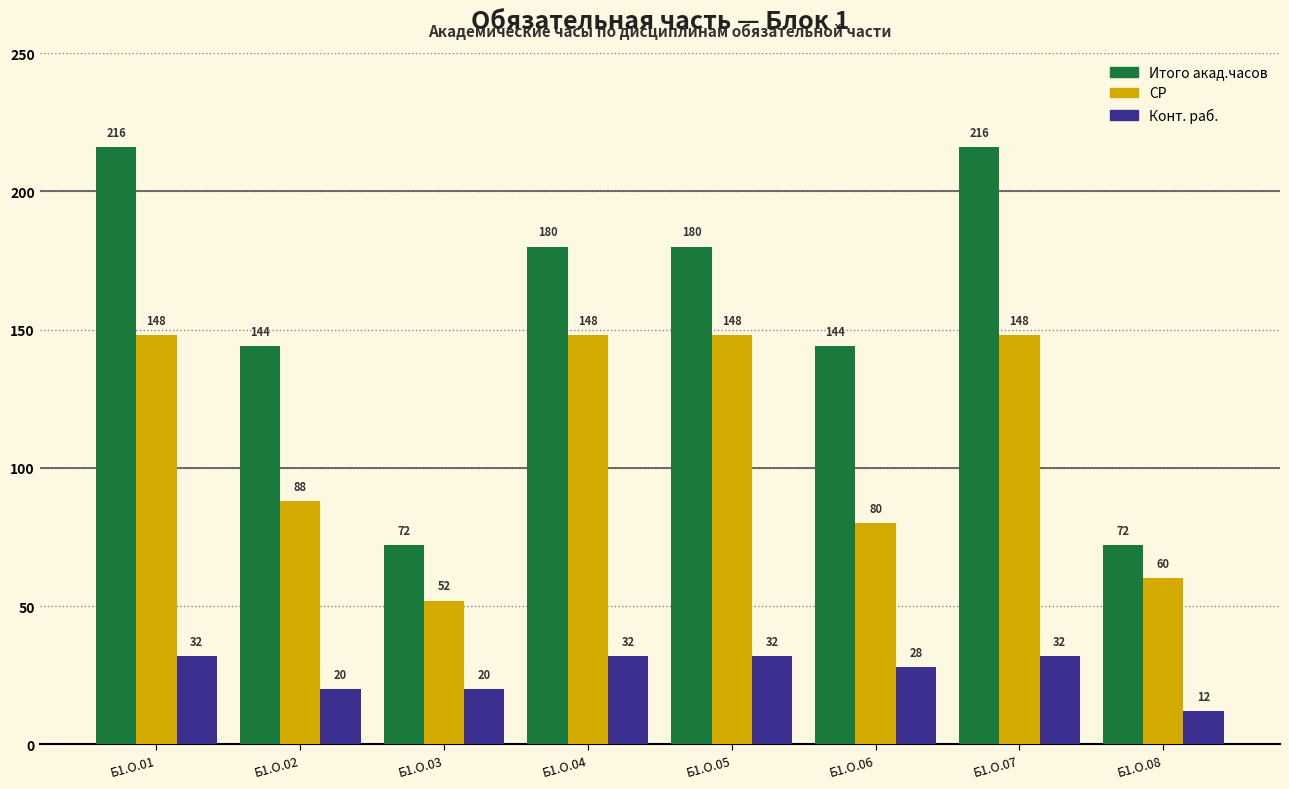

Reading right to left, extract all data points from this chart.

Итого акад.часов: Б1.О.08=72	Б1.О.07=216	Б1.О.06=144	Б1.О.05=180	Б1.О.04=180	Б1.О.03=72	Б1.О.02=144	Б1.О.01=216
СР: Б1.О.08=60	Б1.О.07=148	Б1.О.06=80	Б1.О.05=148	Б1.О.04=148	Б1.О.03=52	Б1.О.02=88	Б1.О.01=148
Конт. раб.: Б1.О.08=12	Б1.О.07=32	Б1.О.06=28	Б1.О.05=32	Б1.О.04=32	Б1.О.03=20	Б1.О.02=20	Б1.О.01=32